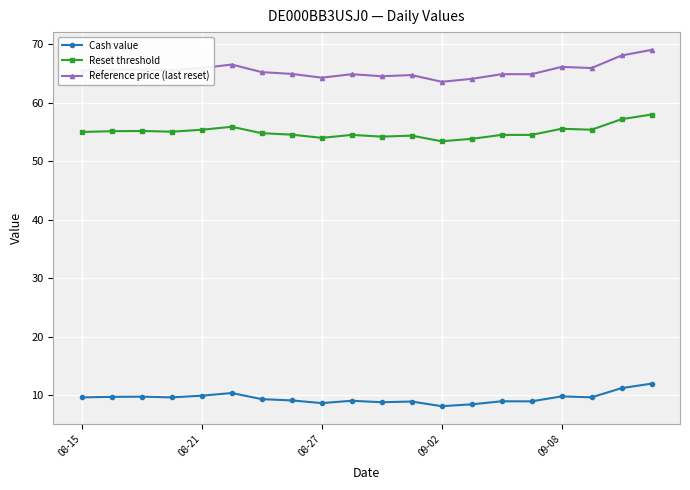

Rank the series by their average value, from highest to lowest.

Reference price (last reset), Reset threshold, Cash value